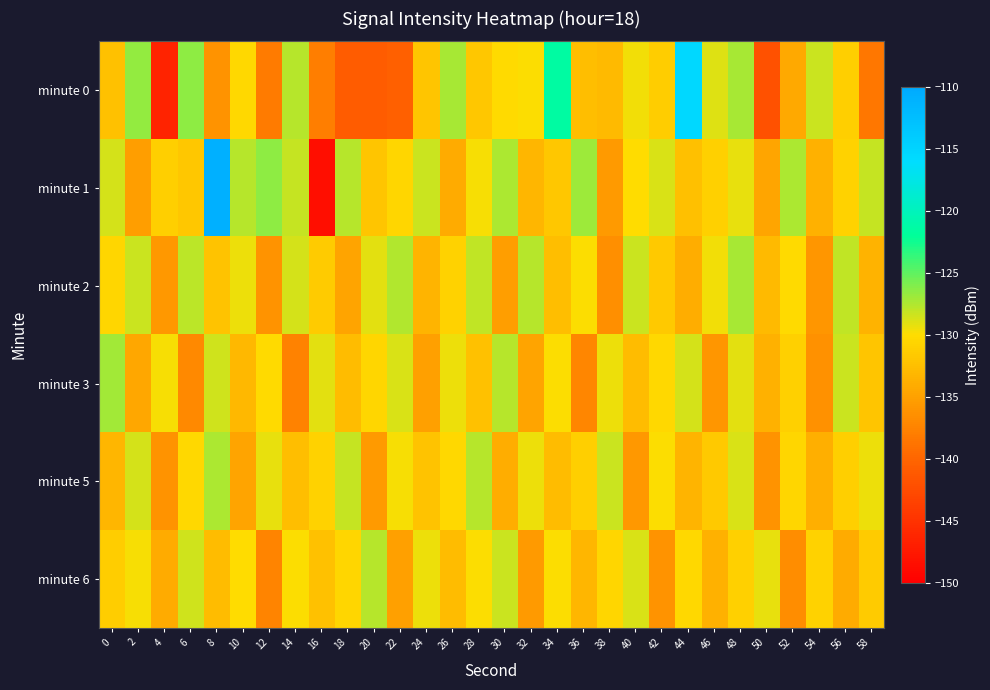

What is the total value across all series at 42?

-788.3